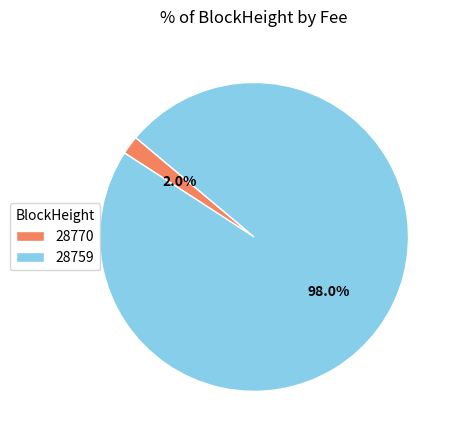

Which has a higher value, 28759 or 28770?

28759